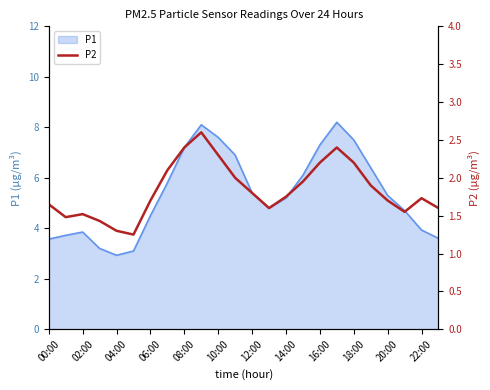

Is it true that P1 equals 2.8 at 10:00?

False